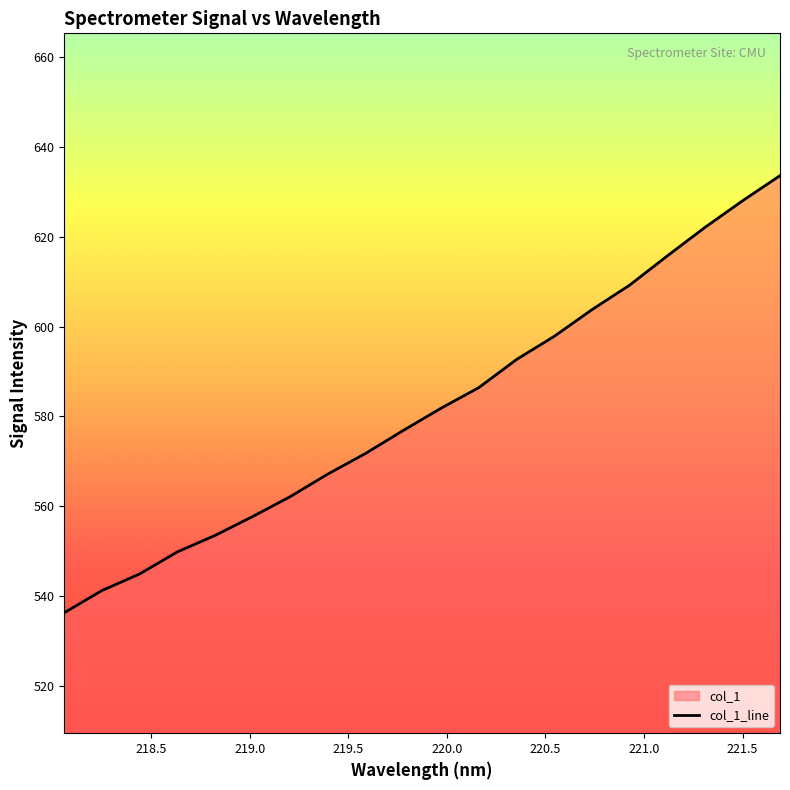

Count the number of values greater than 581.

10